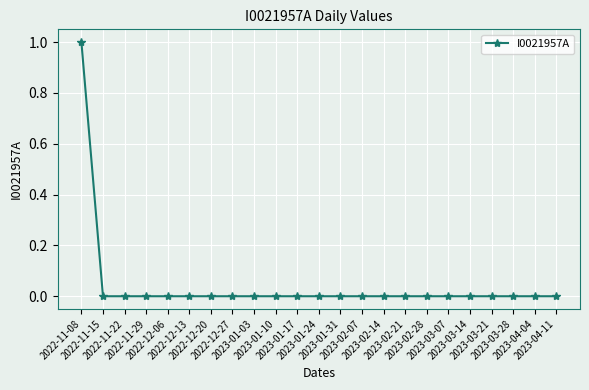

Is this an area chart (filled region under the line)?

No